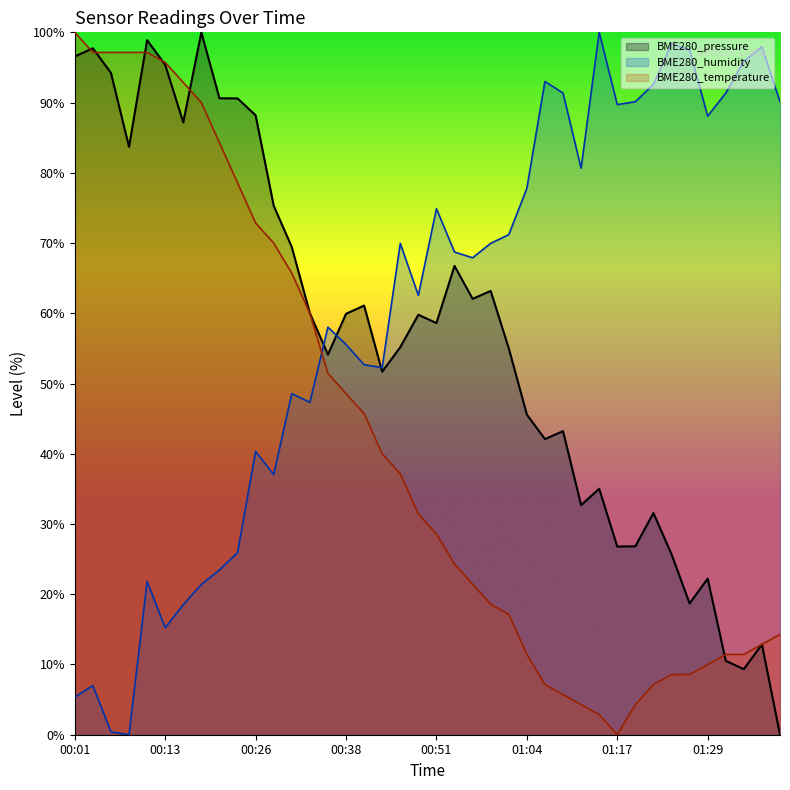

The BME280_temperature series shows 97.1 at 00:06. True or false?

True